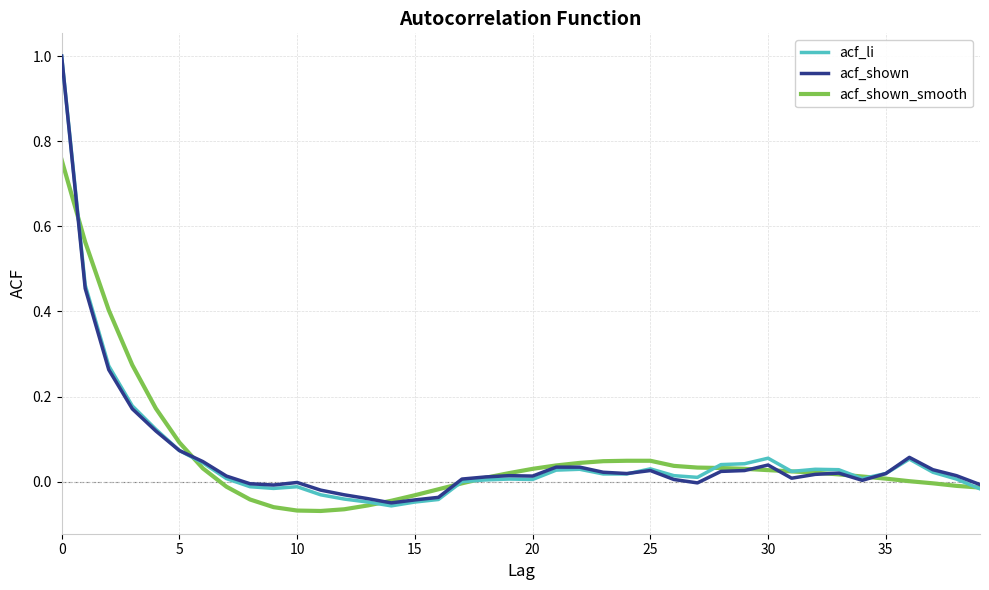

Which series has the largest range (max minus min)?

acf_li